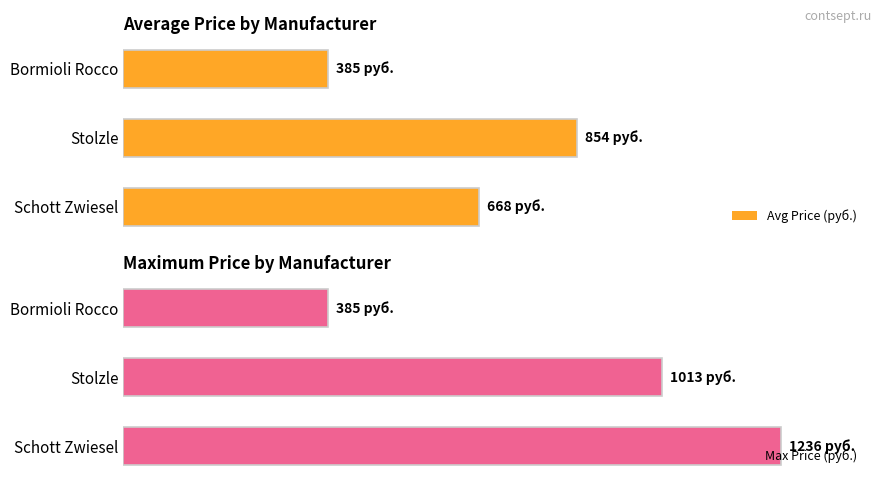

Between Bormioli Rocco and Schott Zwiesel, which series saw the biggest shift?

Max Price (руб.)